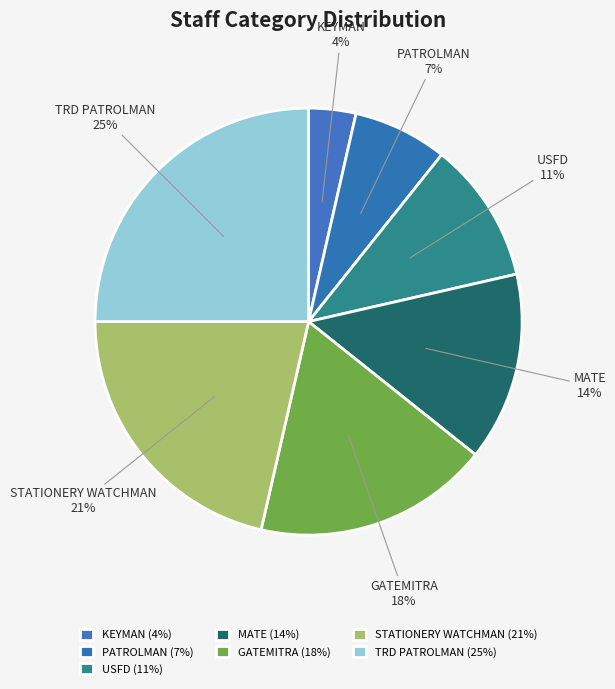

Does any single category account for the majority?

No